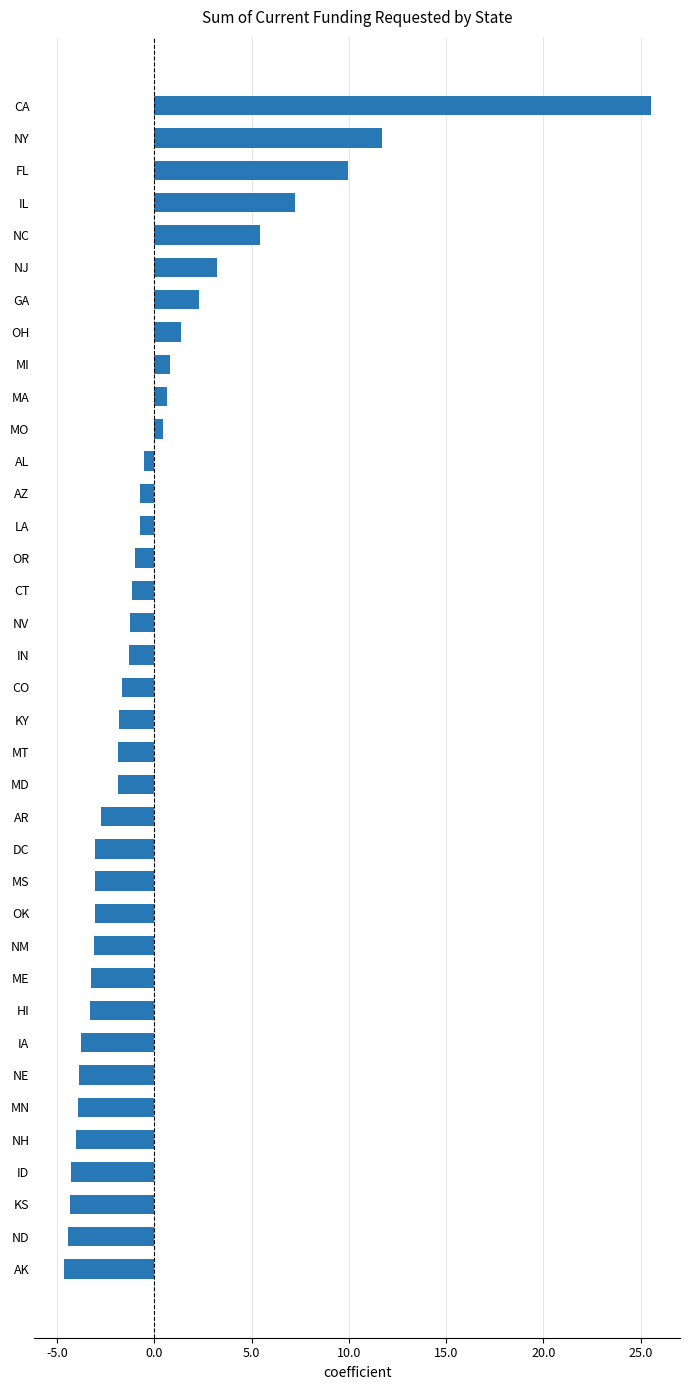

Does the chart contain any negative values?

Yes